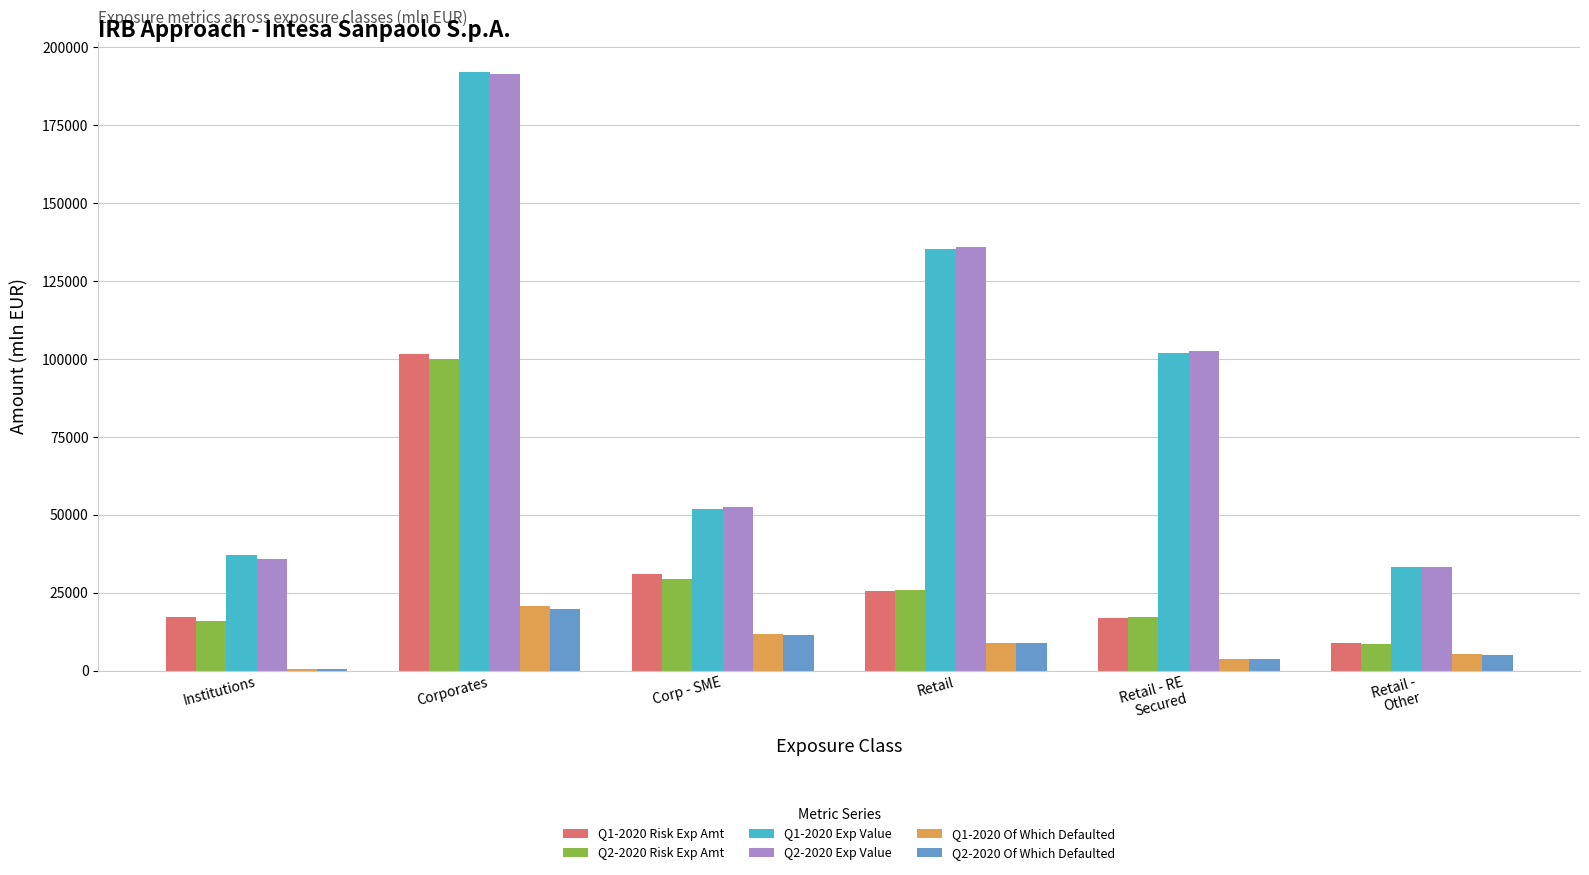

Between Corporates and Corp - SME, which series saw the biggest shift?

Q1-2020 Exp Value